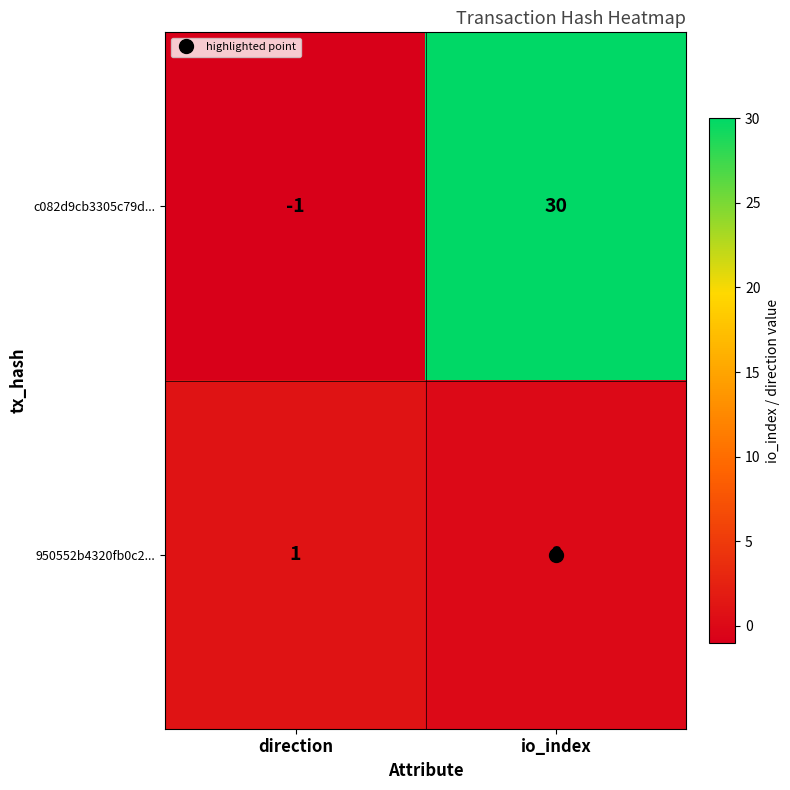

Is it true that 950552b4320fb0c2... equals 0 at direction?

False